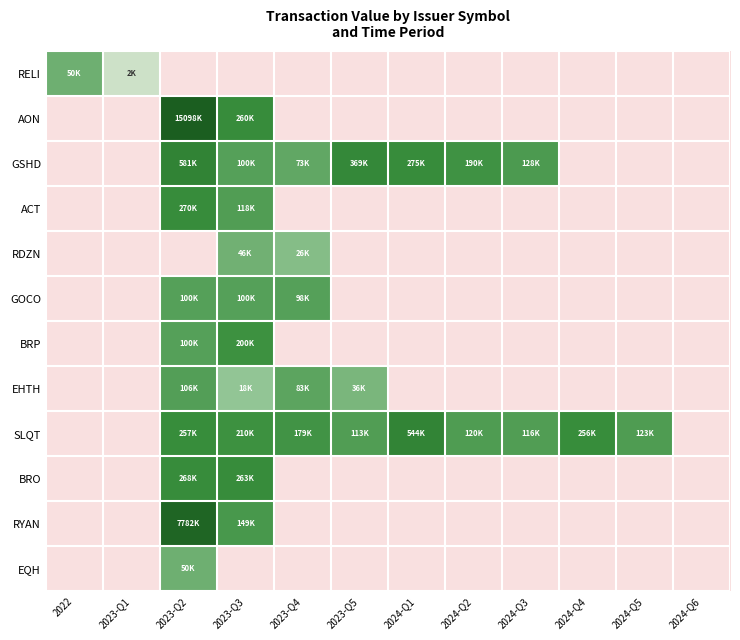

Between 2022 and 2024-Q2, which series saw the biggest shift?

GSHD